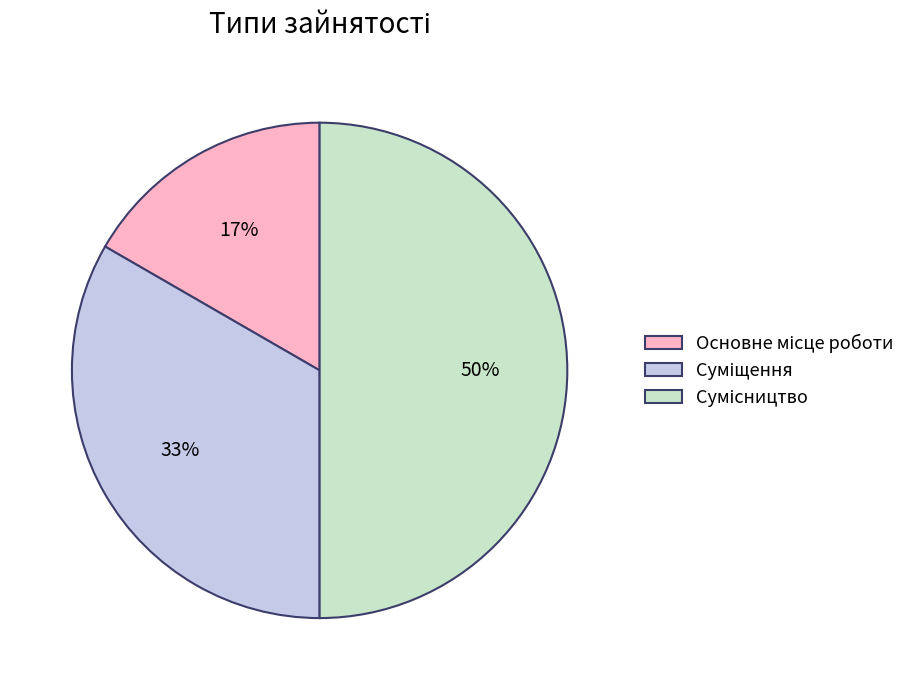

To the nearest percent, what is the average slice percentage?

33%